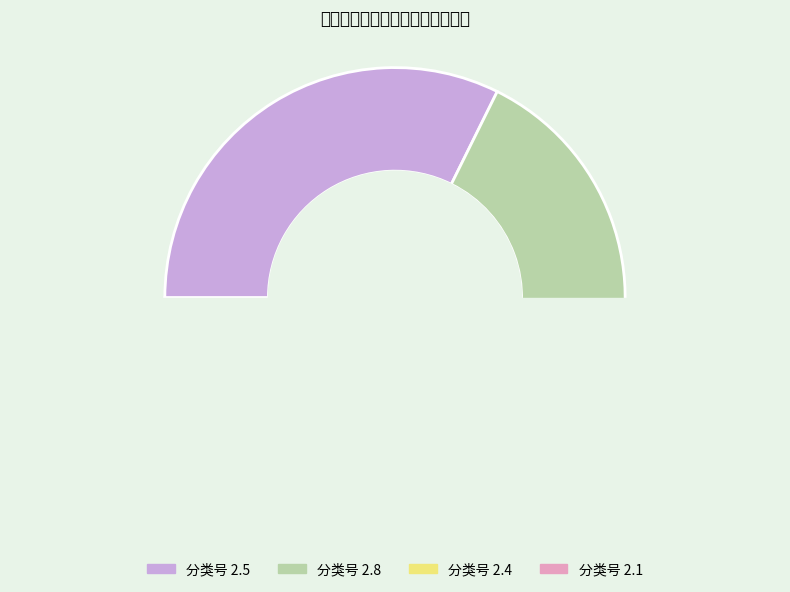

Is it true that 20141167 is 12% of the pie?

True